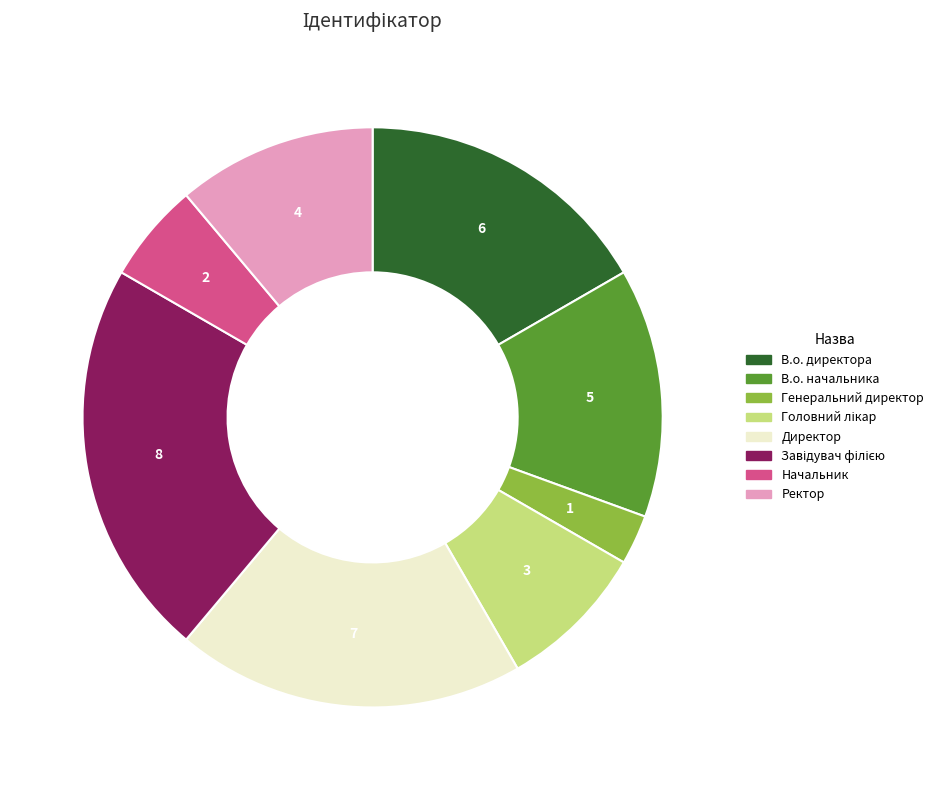

Does Директор account for over 50% of the chart?

No